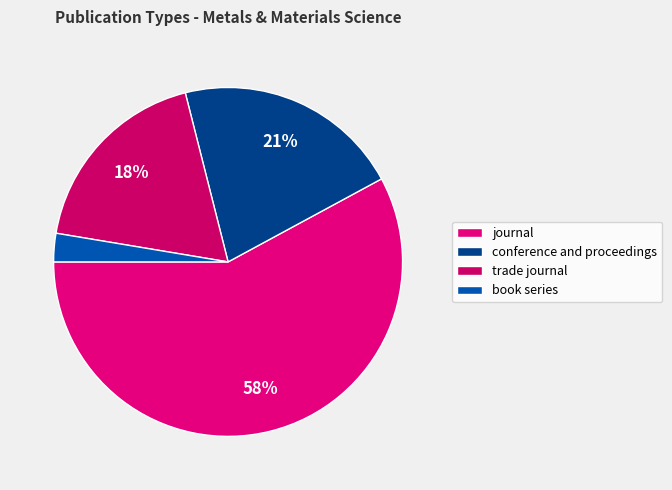

To the nearest percent, what percentage of the pie is journal?

58%